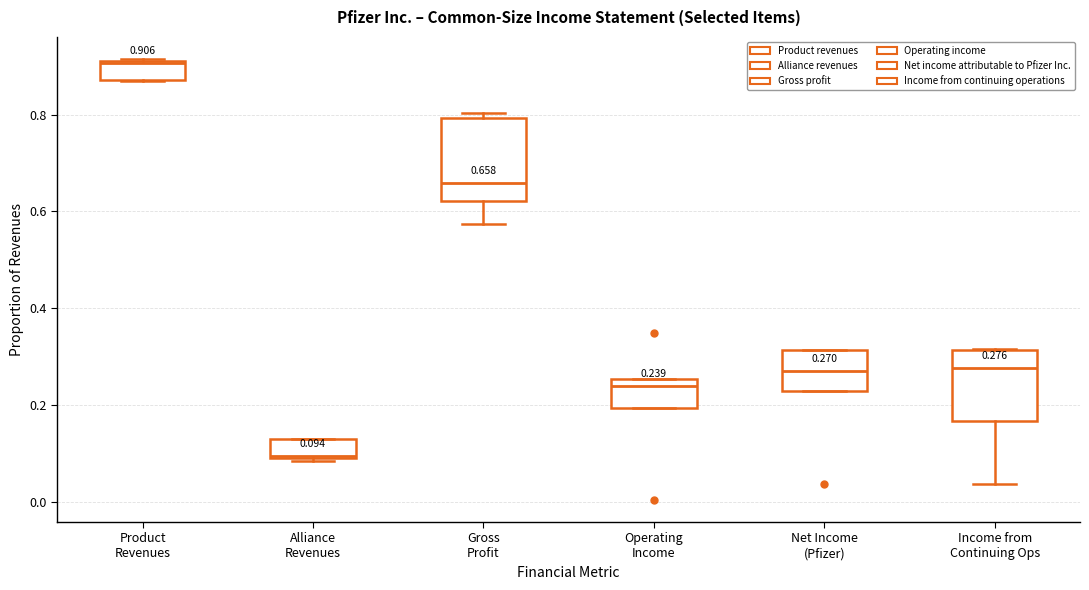

Which box's median line is the highest?

Product Revenues